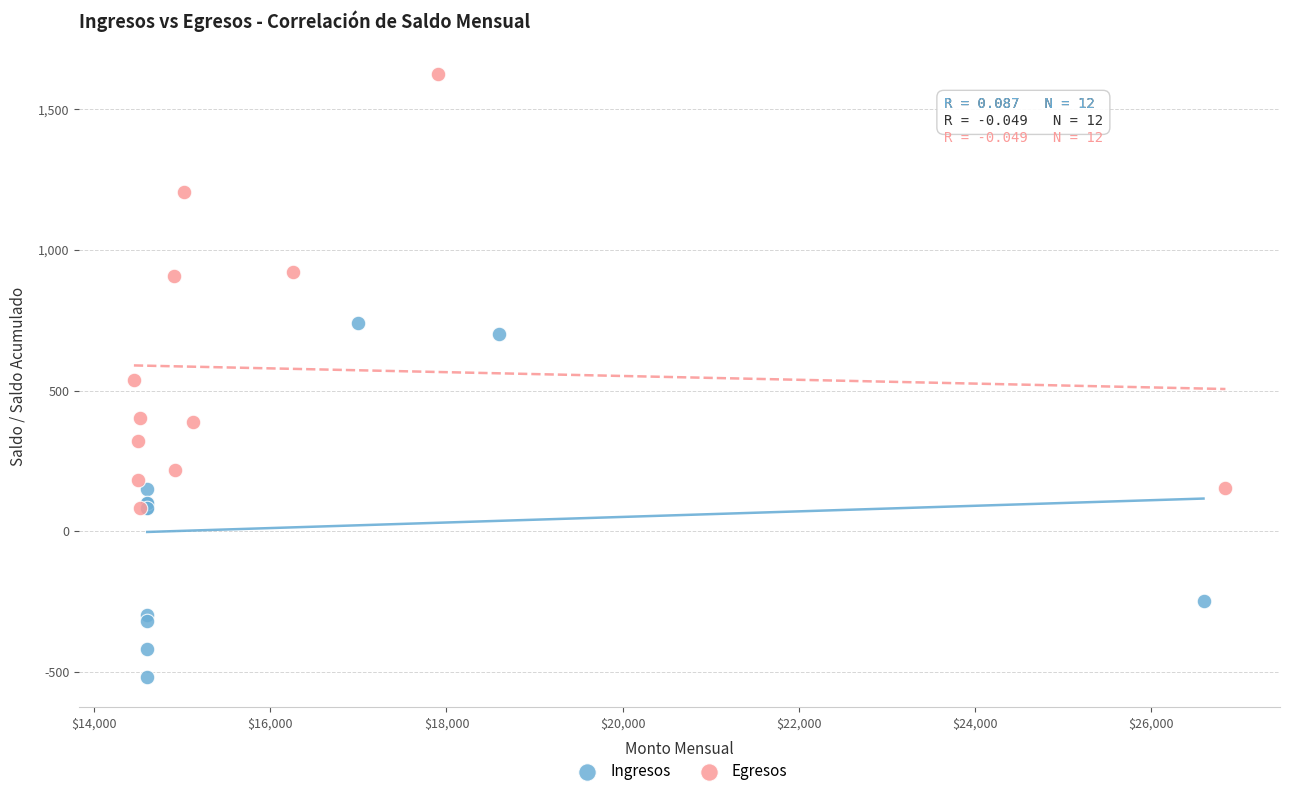

Which series reaches the maximum Y coordinate?

Egresos